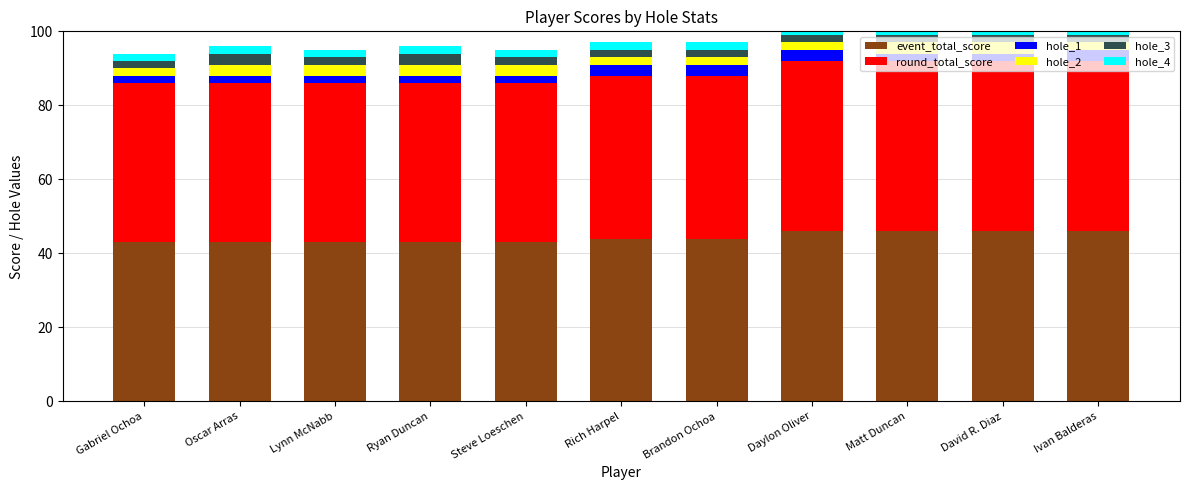

What is the value of the hole_1 bar at the 1st from the left?

2